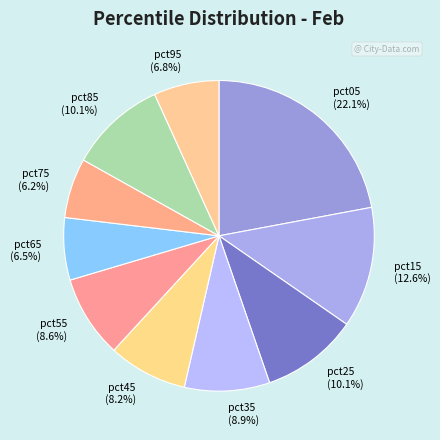

To the nearest percent, what is the difference between the largest and smallest slice percentages?

16%